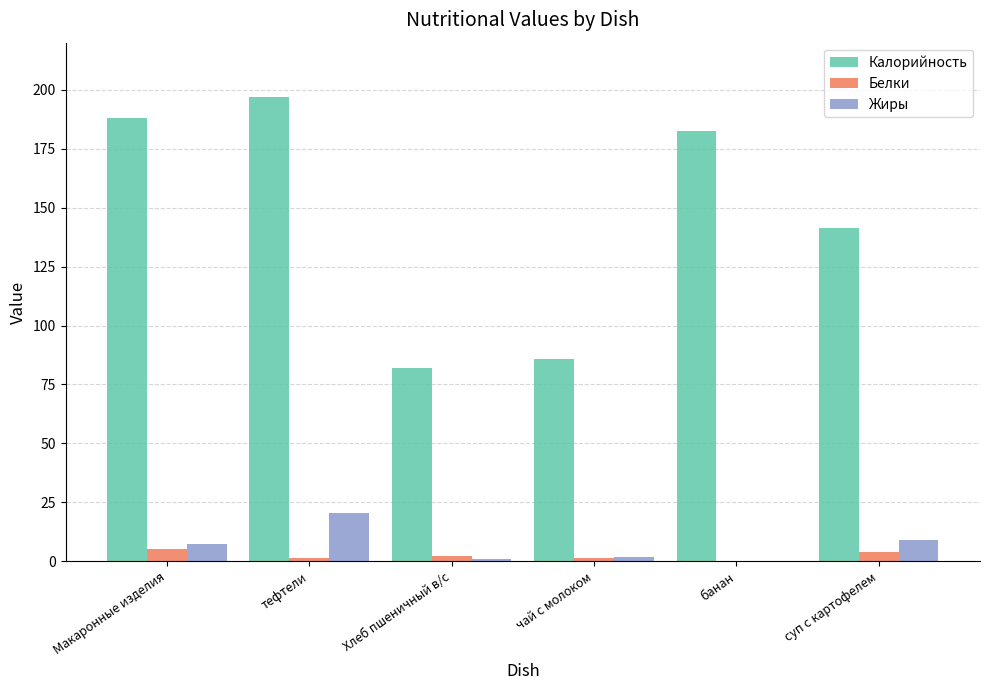

Is it true that Калорийность equals 94.3 at суп с картофелем?

False